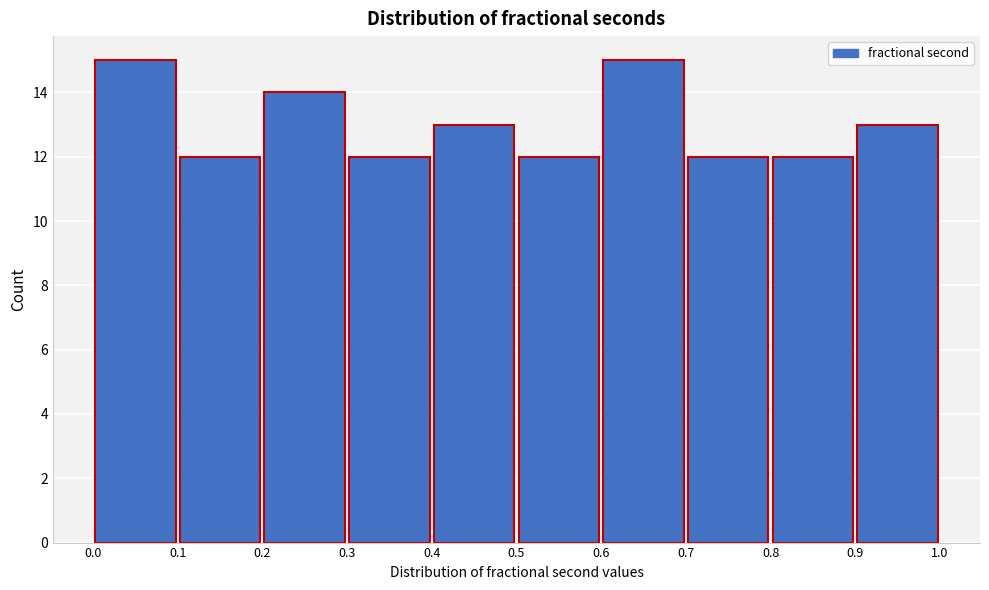

How tall is the bar that spans 0.0 to 0.1 on the x-axis? The values are not printed on the chart, so give them approximately, as read against the axis.

15